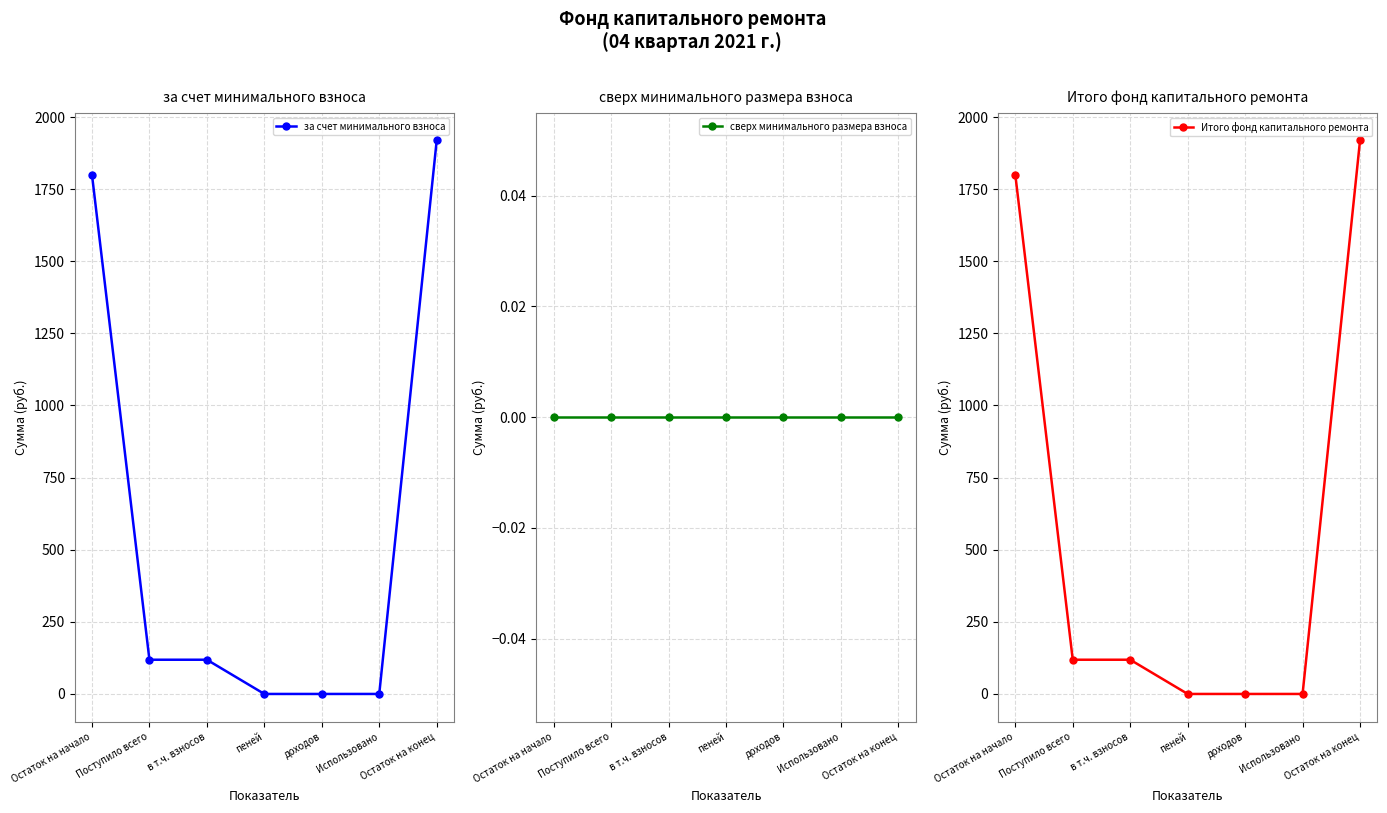

True or false: за счет минимального взноса and сверх минимального размера взноса cross at least once.

False